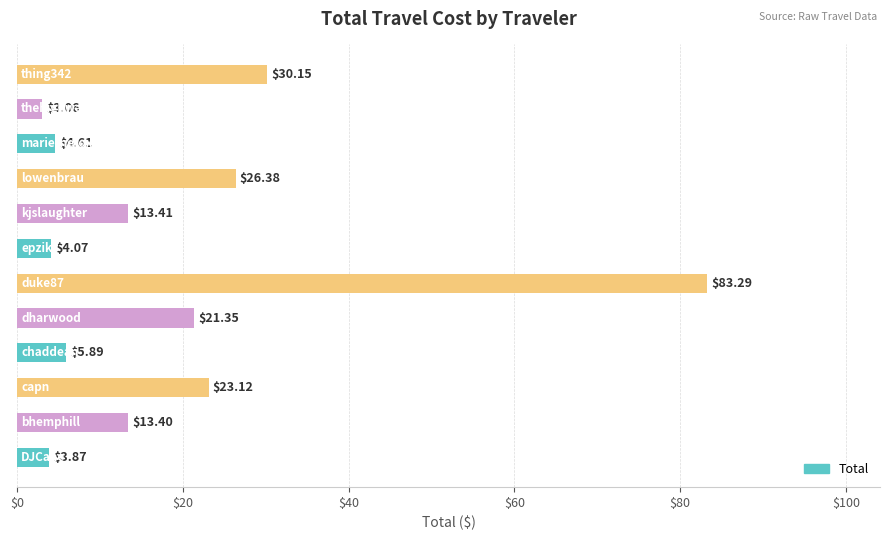

What is the sum of all values?

232.6